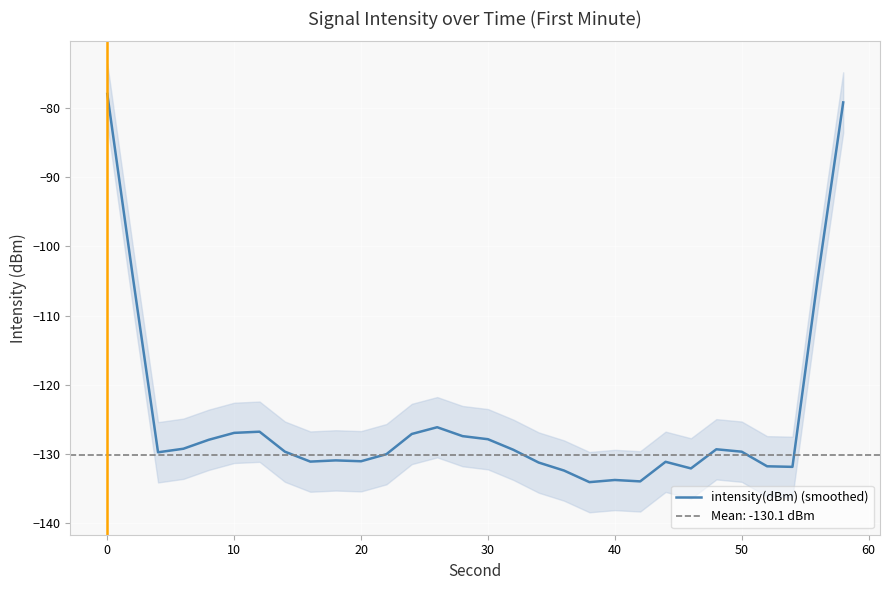

Reading right to left, what are all the values shown in this chart?

-79.2	-104.6	-131.8	-131.8	-129.7	-129.3	-132.1	-131.1	-133.9	-133.7	-134.1	-132.4	-131.2	-129.4	-127.9	-127.4	-126.1	-127.1	-130.0	-131.0	-130.9	-131.1	-129.7	-126.8	-126.9	-127.9	-129.2	-129.7	-104.2	-78.0